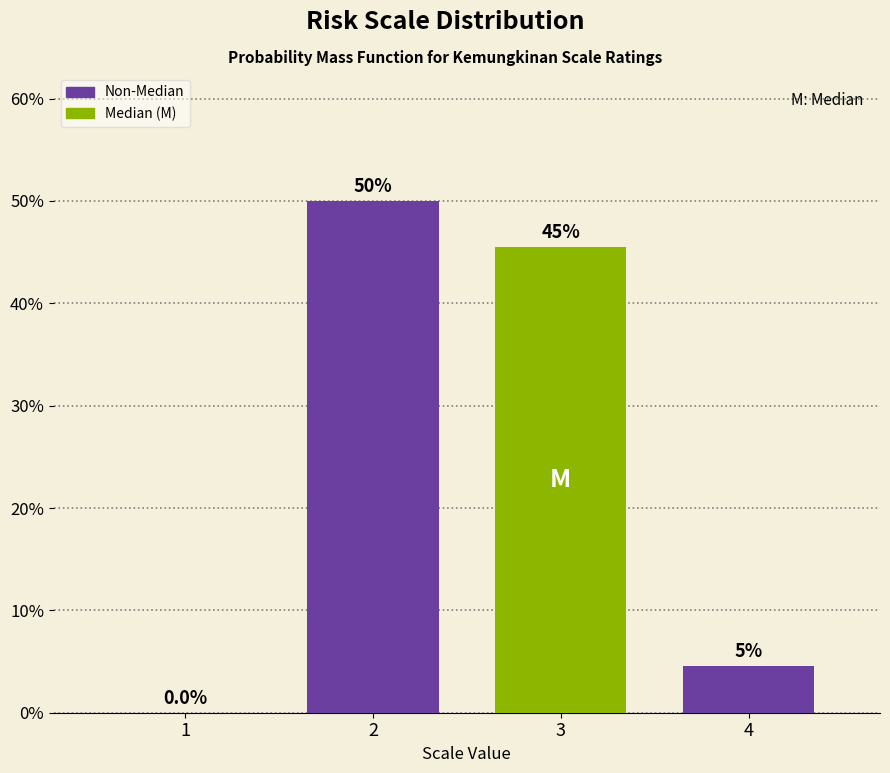

Are the bars horizontal?

No